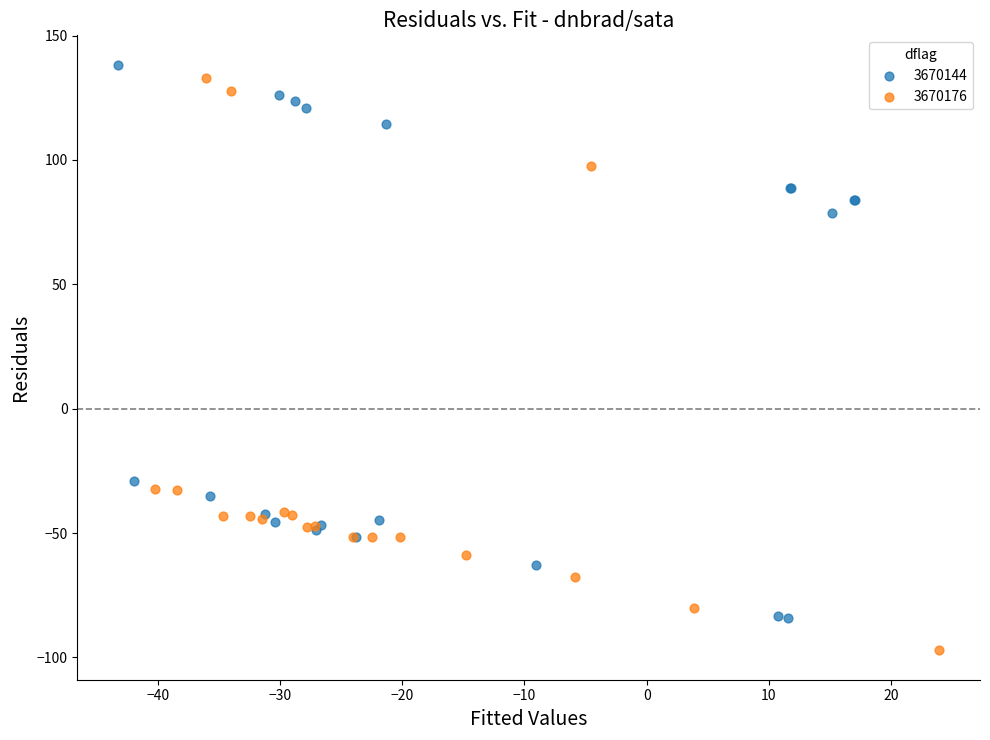

Which series reaches the minimum Y coordinate?

3670176